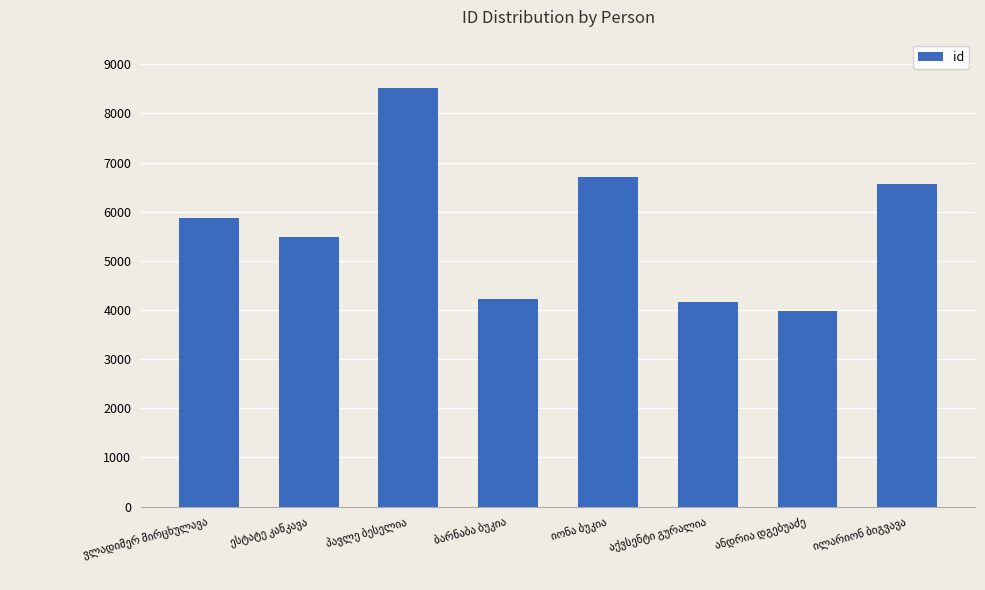

What is the value of the 1st bar from the left?

5874